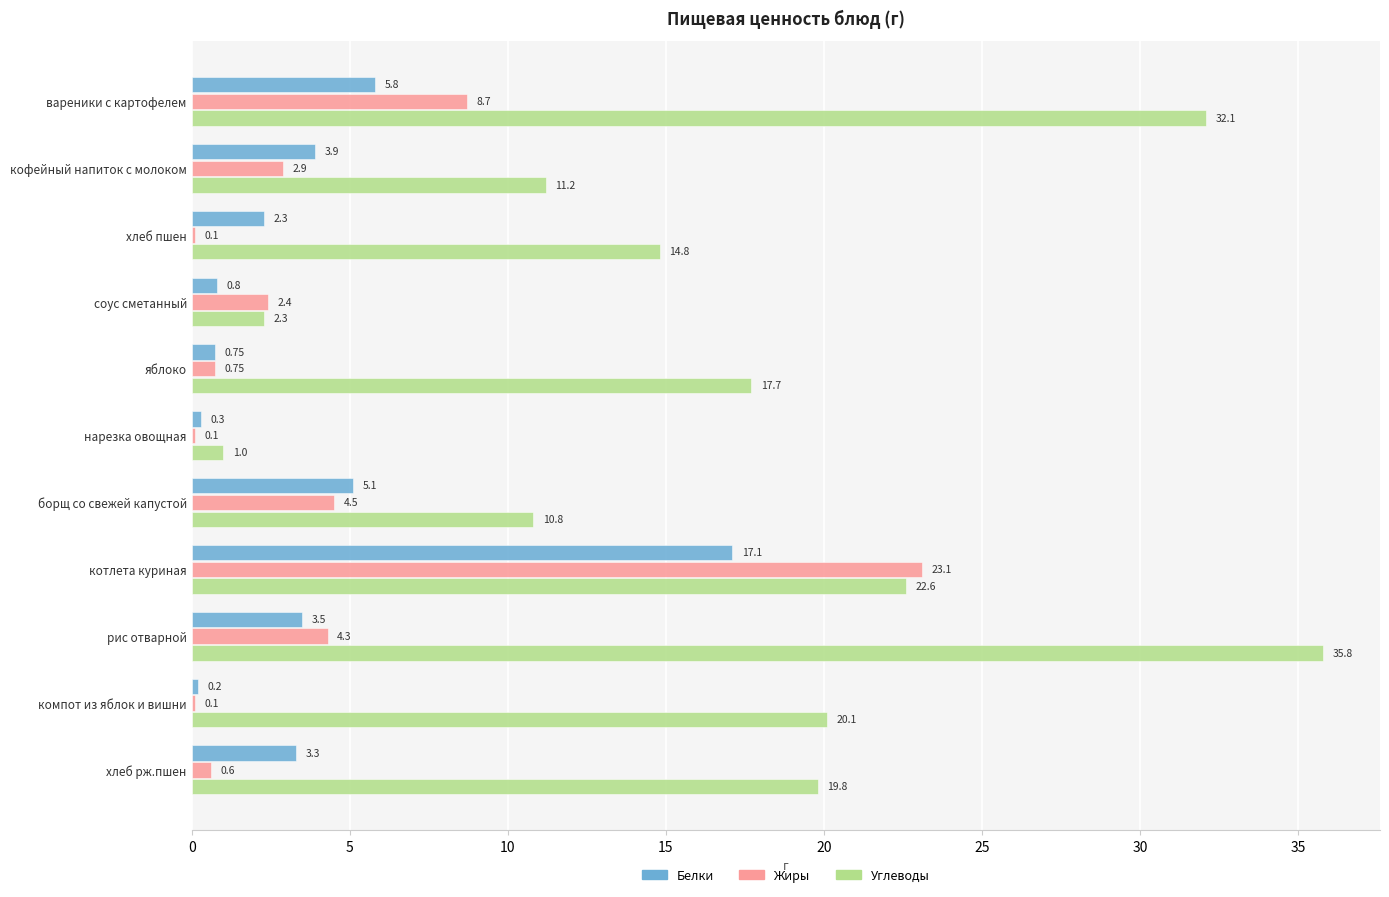

At which category is the sum across all series the highest?

котлета куриная